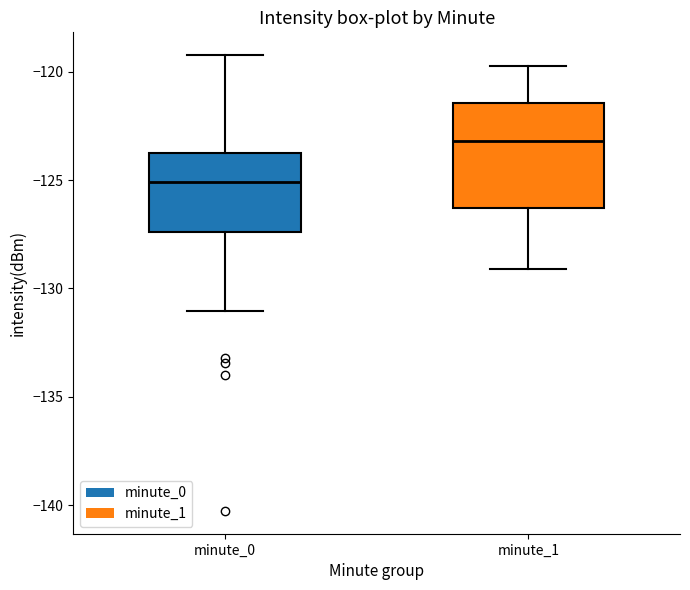

Which box has the lowest median line?

minute_0